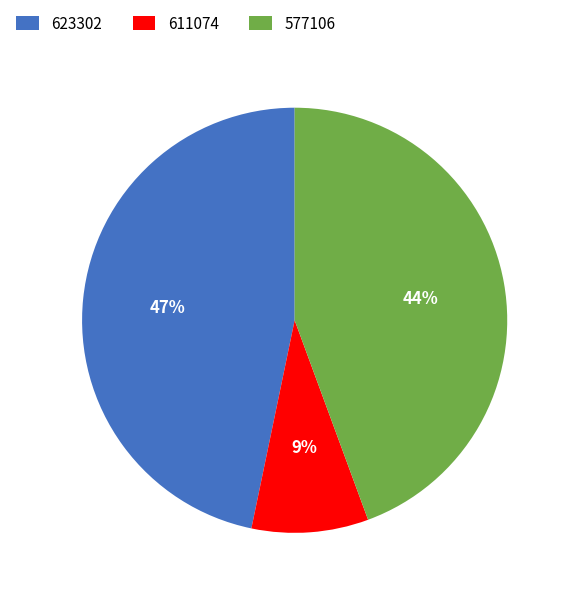

To the nearest percent, what percentage of the pie is 611074?

9%